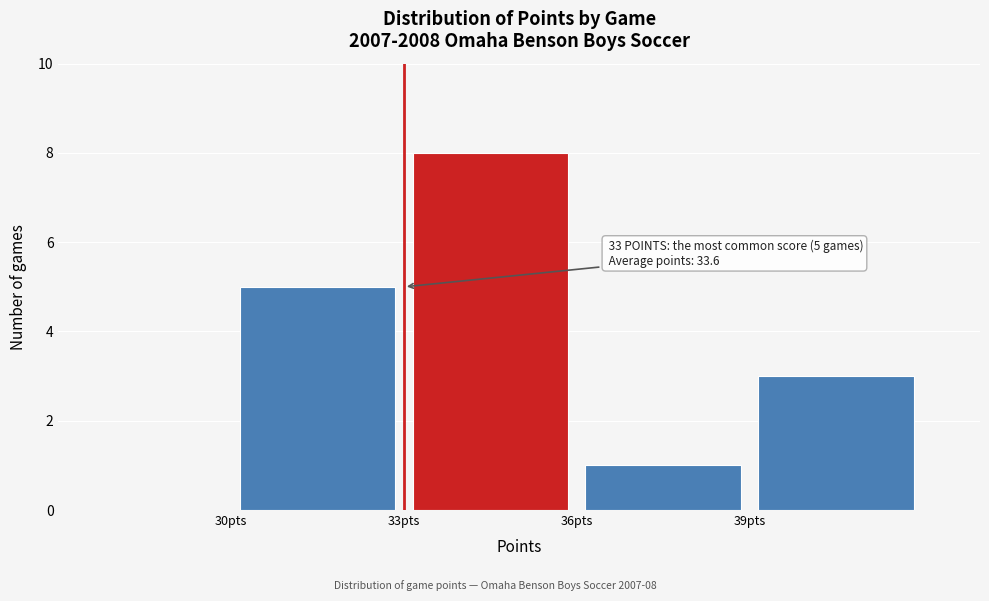

Over which range of the x-axis is the bar tallest?

33 to 36